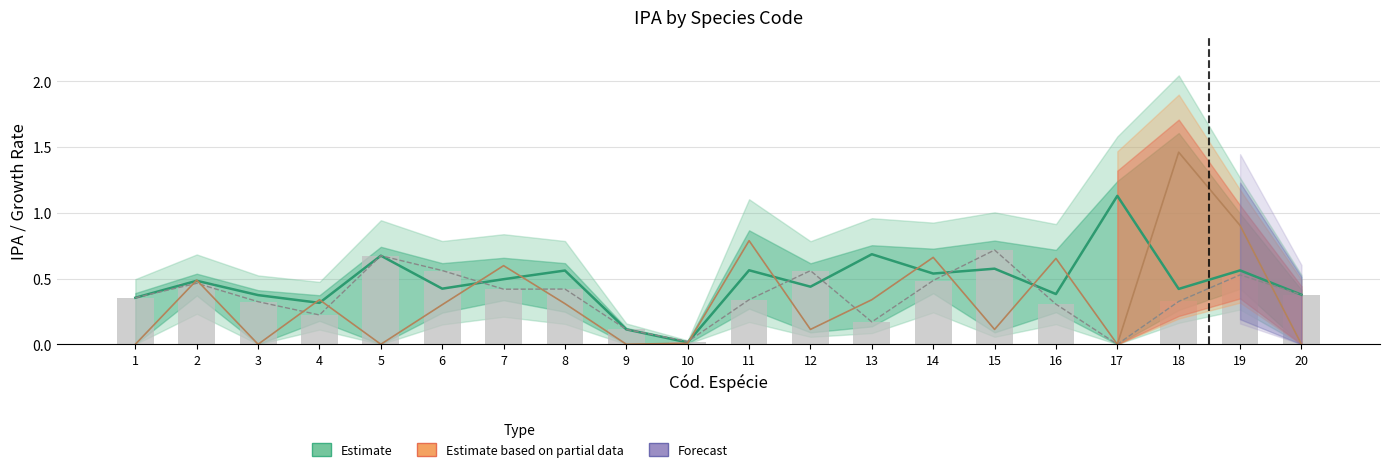

True or false: IPA (Estimate) has a value of 1.1 at 13.

False